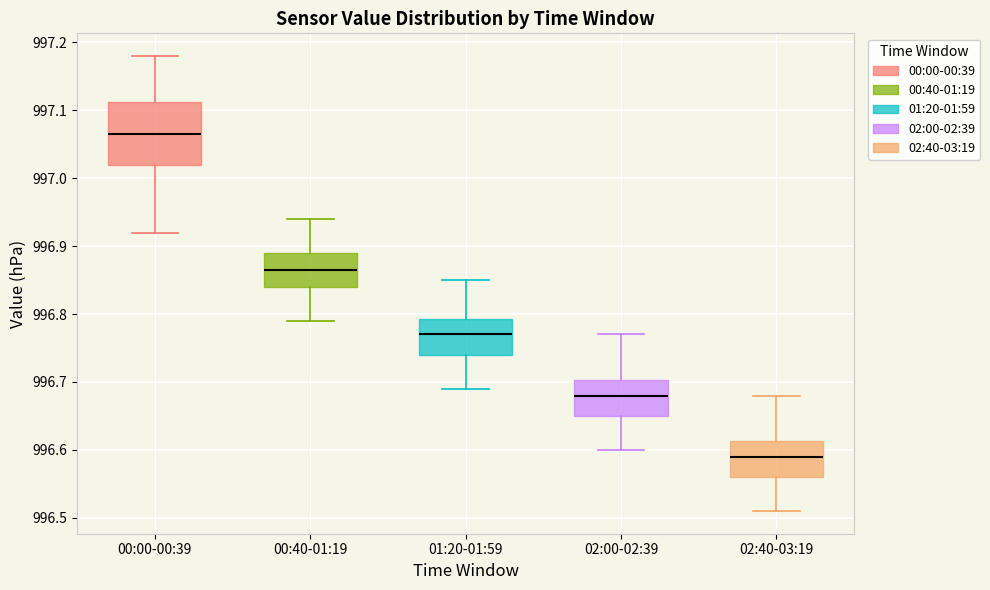

Which box is the tallest, from its lower edge to its upper edge?

00:00-00:39